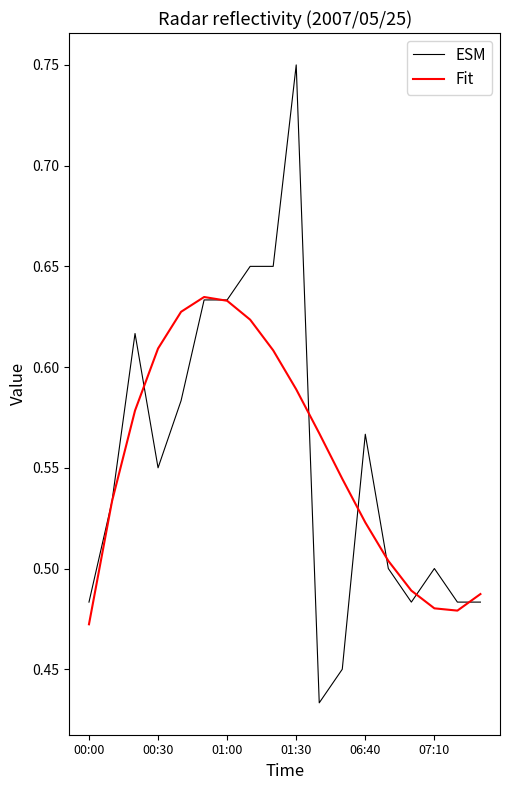

What are all the series names shown in the legend?

ESM, Fit